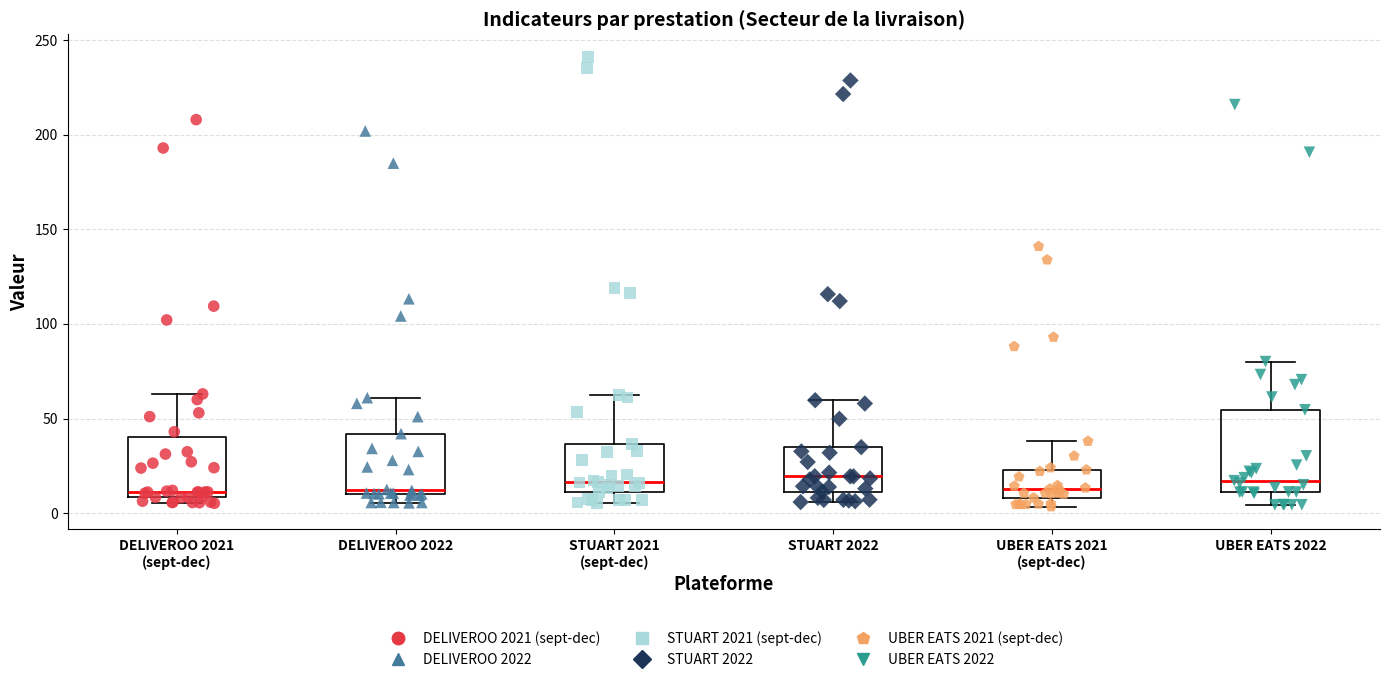

Comparing the boxes themselves (not the whiskers), which one is the tallest?

UBER EATS 2022